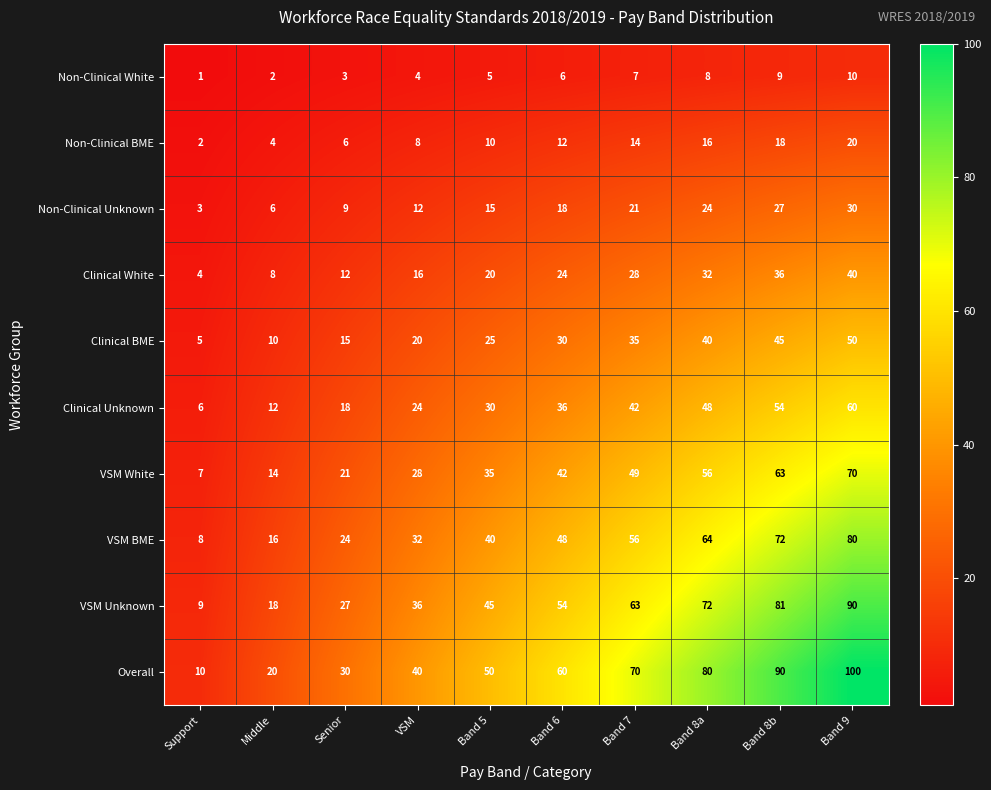

Is it true that VSM BME equals 64 at Band 8a?

True